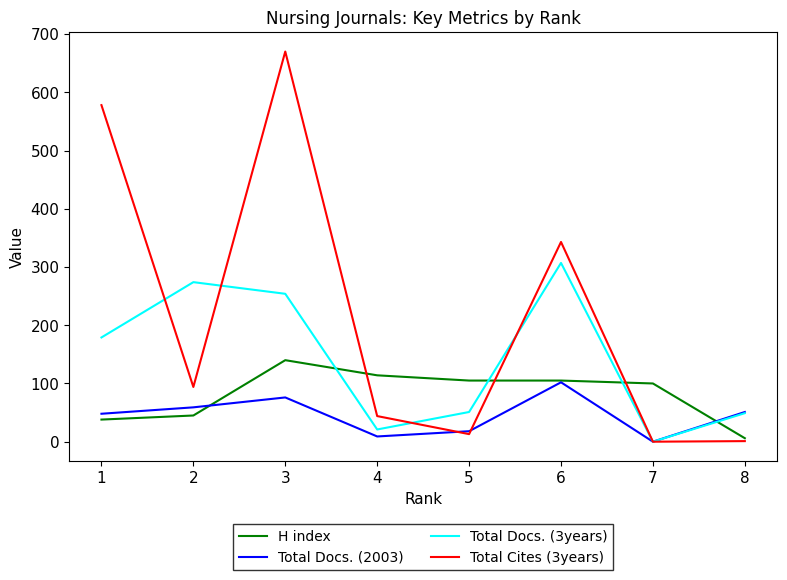

Between 2 and 6, which series saw the biggest shift?

Total Cites (3years)